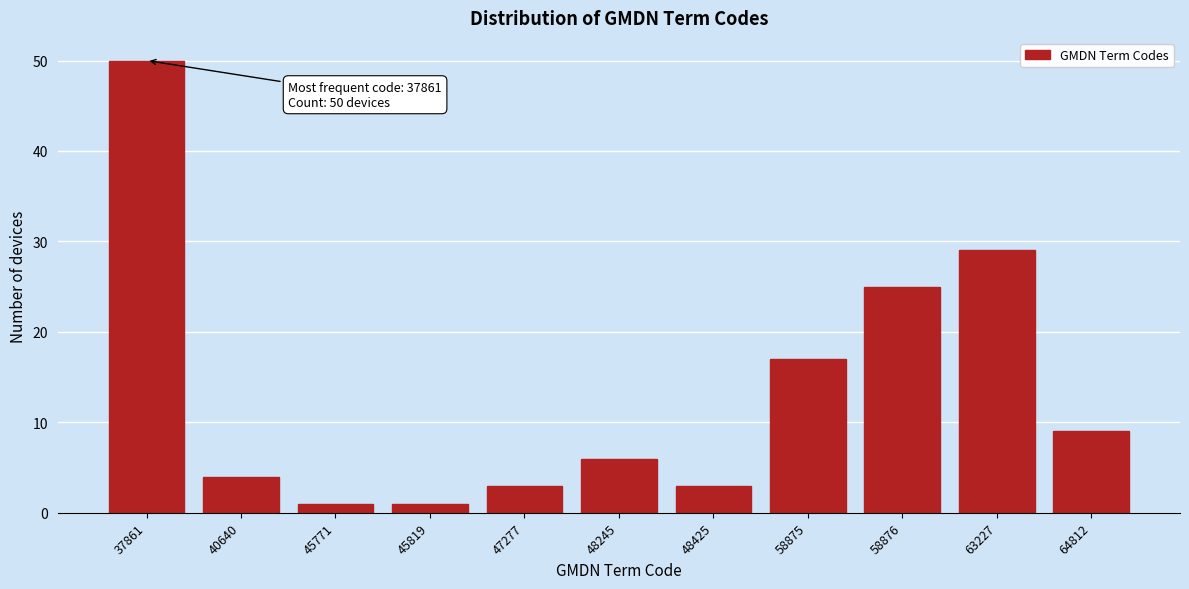

Reading left to right, what are all the values shown in this chart?

37861=50	40640=4	45771=1	45819=1	47277=3	48245=6	48425=3	58875=17	58876=25	63227=29	64812=9